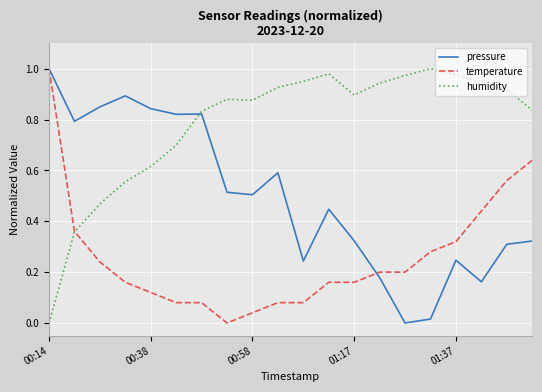

List the series in order of their overall mean, highest first.

humidity, pressure, temperature